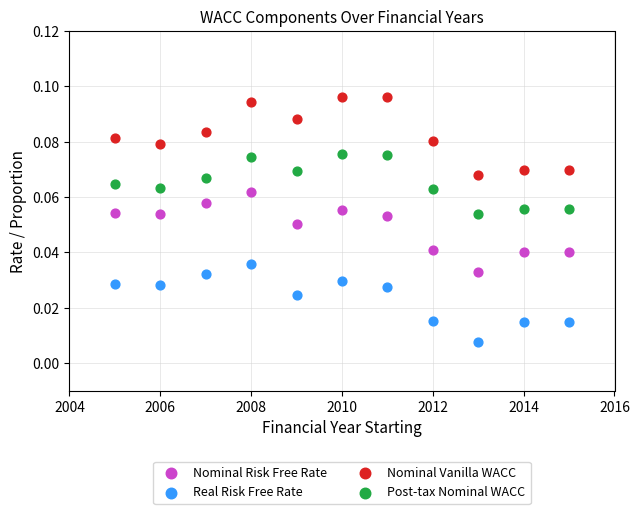

Across all data points, what is the range of X values (max minus min)?

10.0